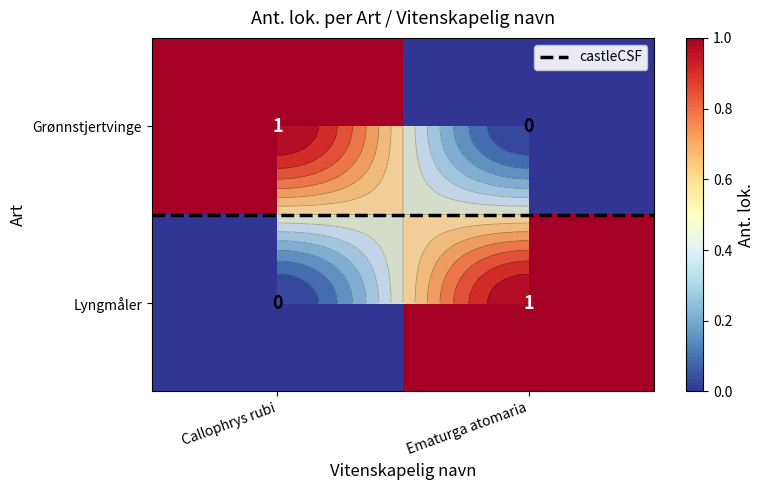

List the labels in order of Lyngmåler value, smallest first.

Callophrys rubi, Ematurga atomaria